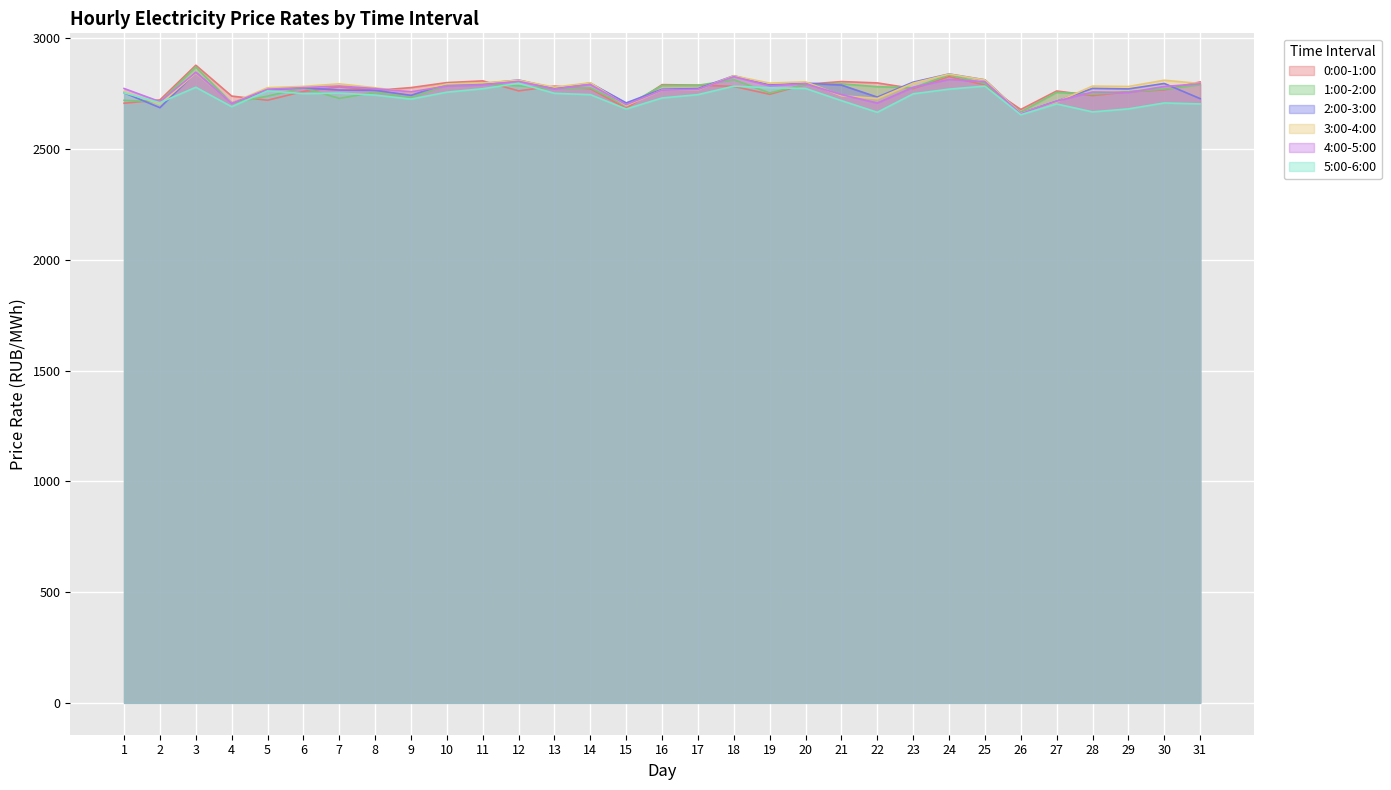

What are all the series names shown in the legend?

0:00-1:00, 1:00-2:00, 2:00-3:00, 3:00-4:00, 4:00-5:00, 5:00-6:00